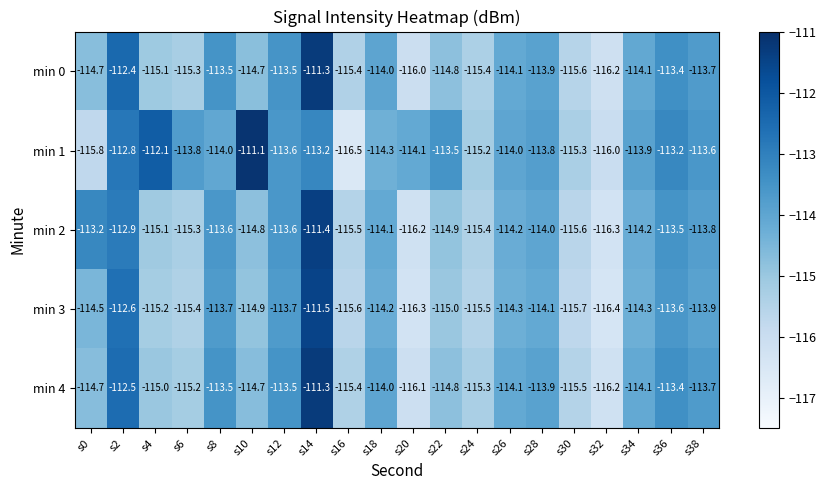

What is the difference between the maximum and minimum values in the min 4 series?

4.9